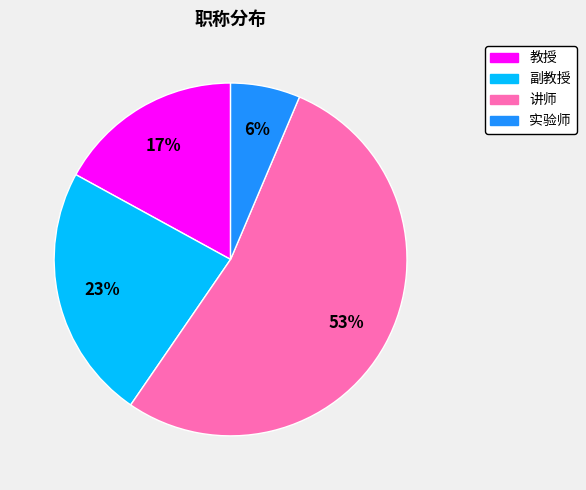

To the nearest percent, what is the combined percentage of 副教授 and 讲师?

77%